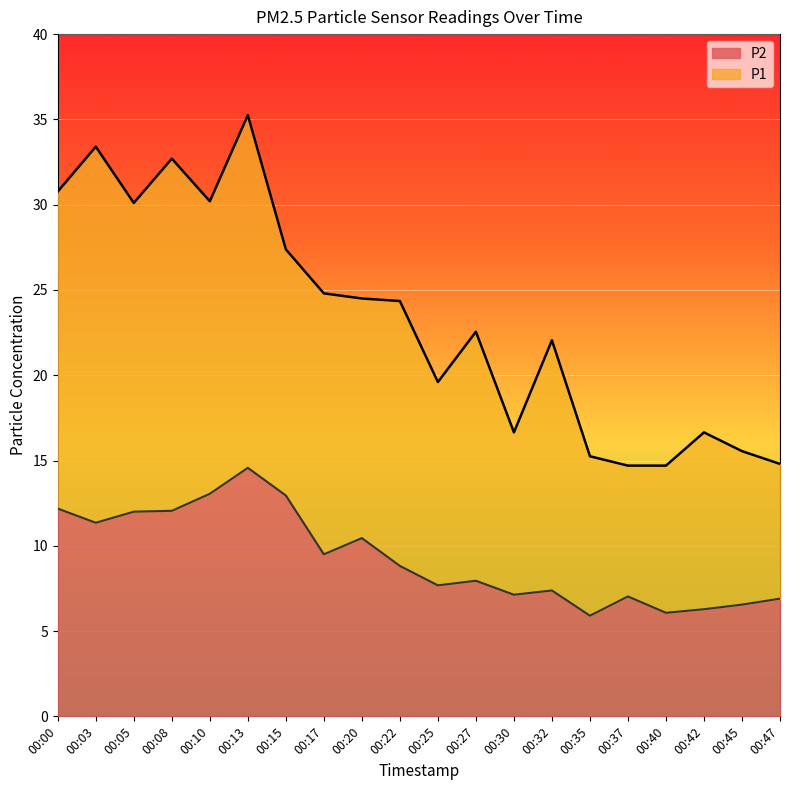

What is the value of the P1 point at the 8th from the left?

24.8